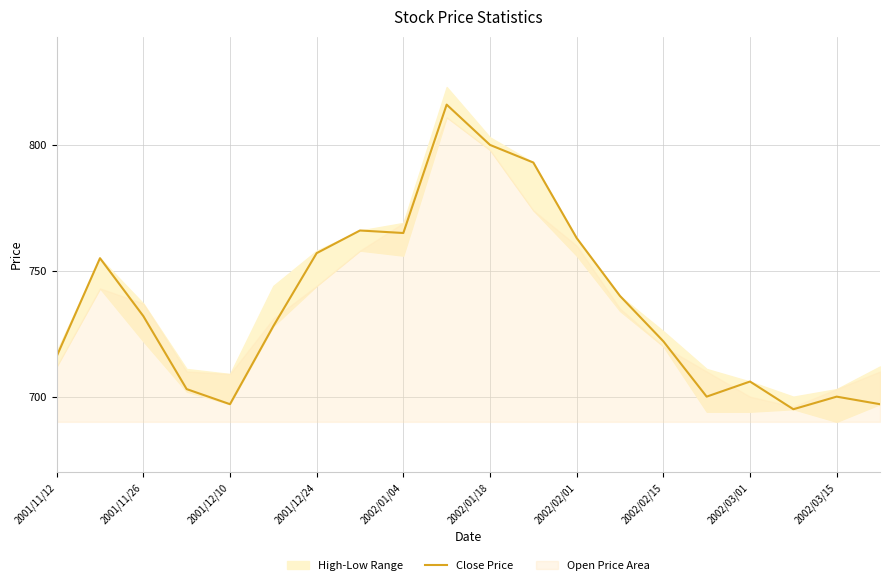

What is the average value?

738